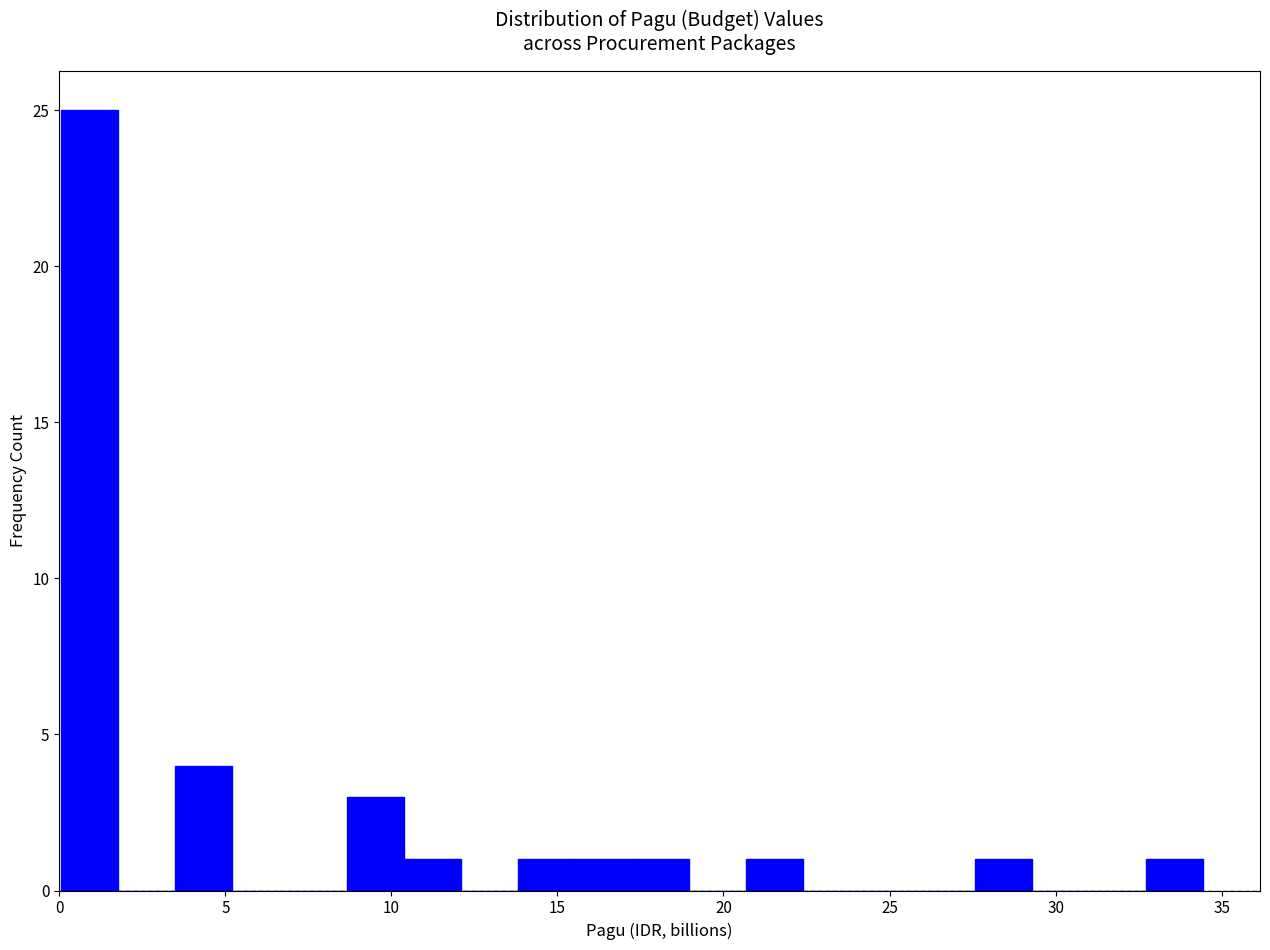

Read against the x-axis, roughly where is the centre of the tallest bar?

1.0